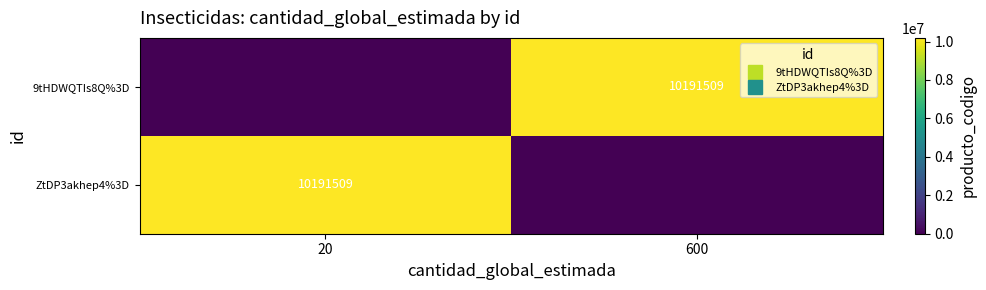

The value of 9tHDWQTIs8Q%3D at 20 is 0. True or false?

True